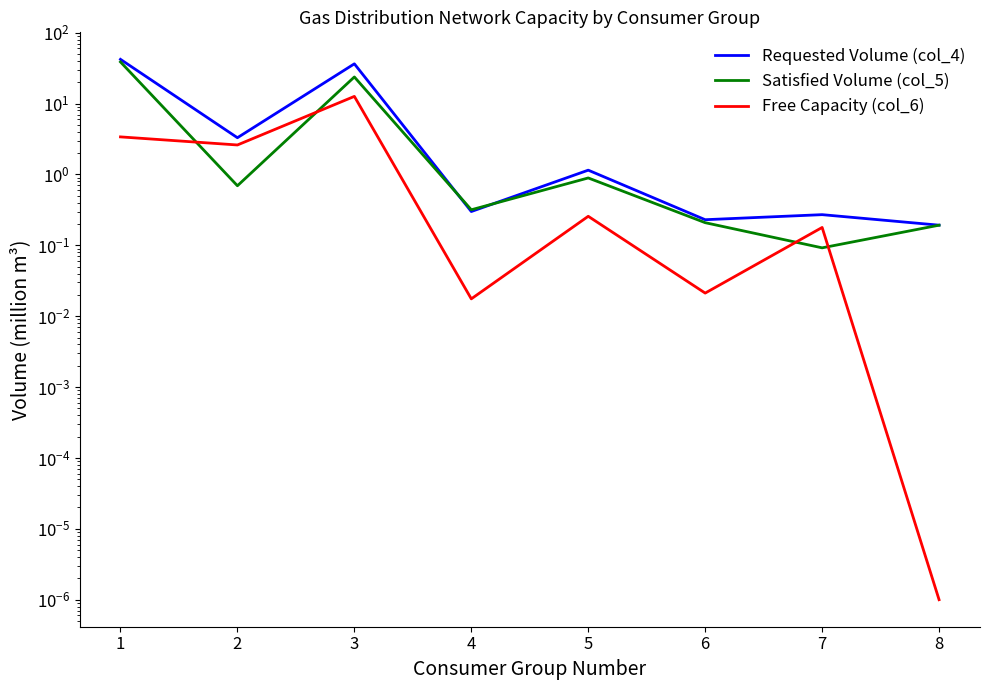

What are all the series names shown in the legend?

Requested Volume (col_4), Satisfied Volume (col_5), Free Capacity (col_6)